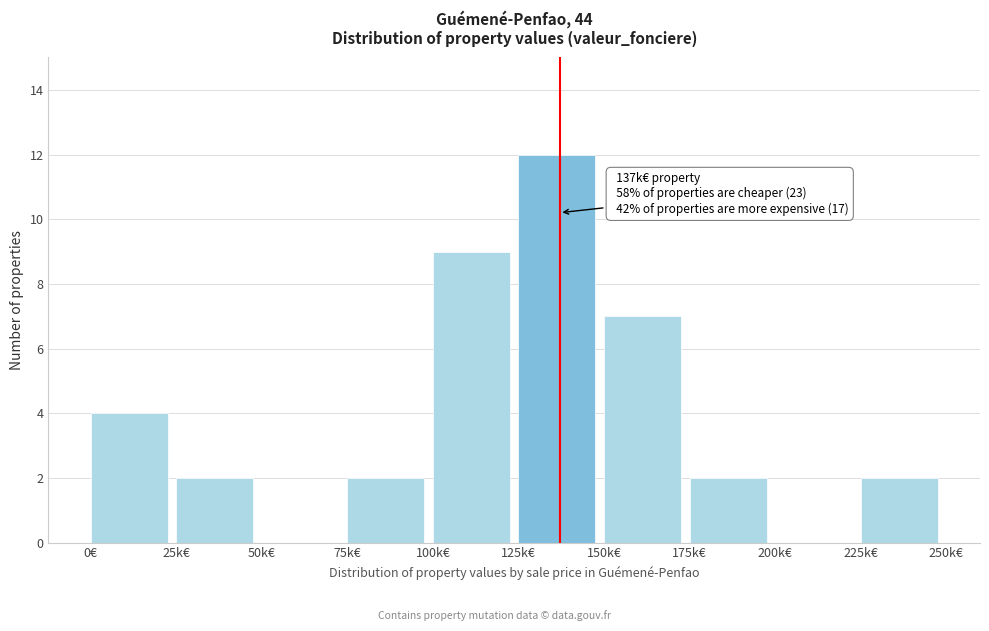

Reading right to left, list all the values displayed in this chart.

225k€=2	200k€=0	175k€=2	150k€=7	125k€=12	100k€=9	75k€=2	50k€=0	25k€=2	0€=4